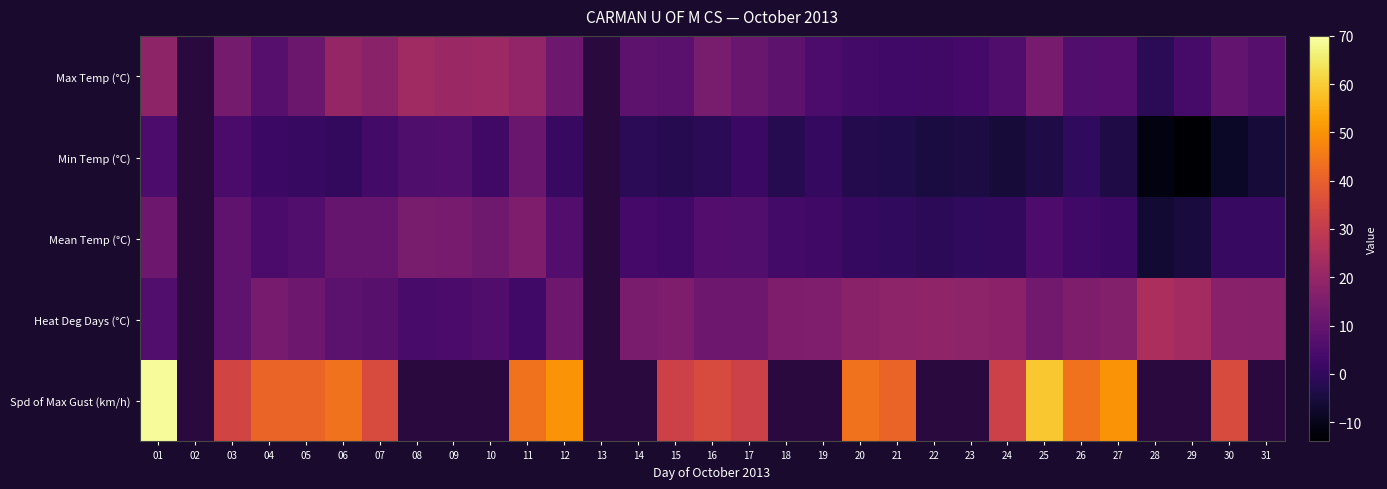

At how many categories does at least one series exceed 14?

29